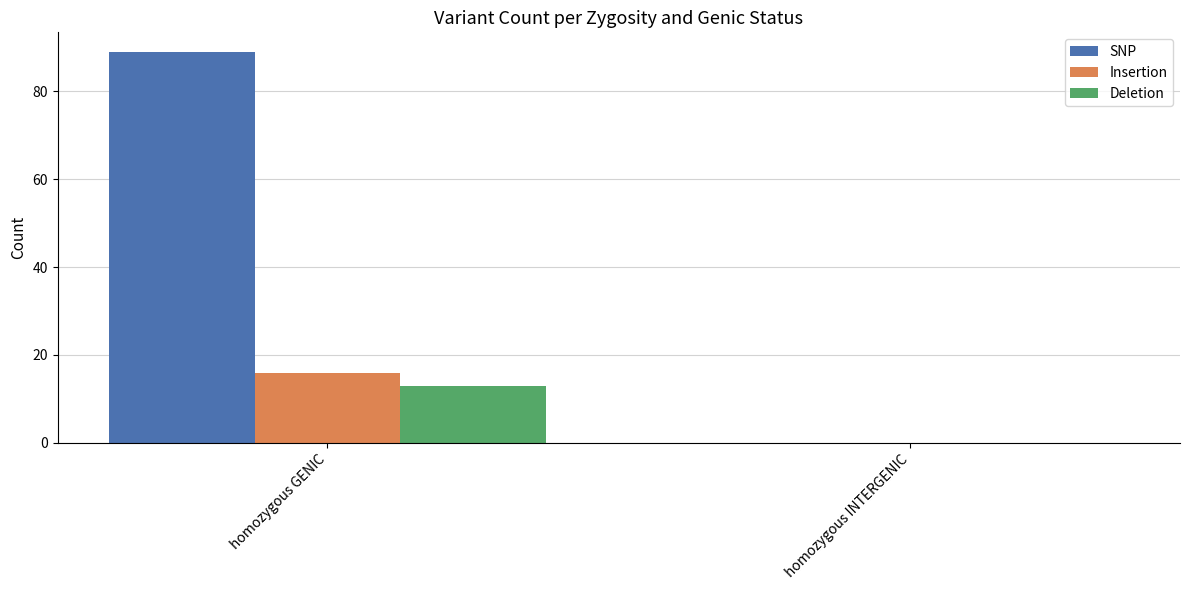

What is the greatest value displayed?

89